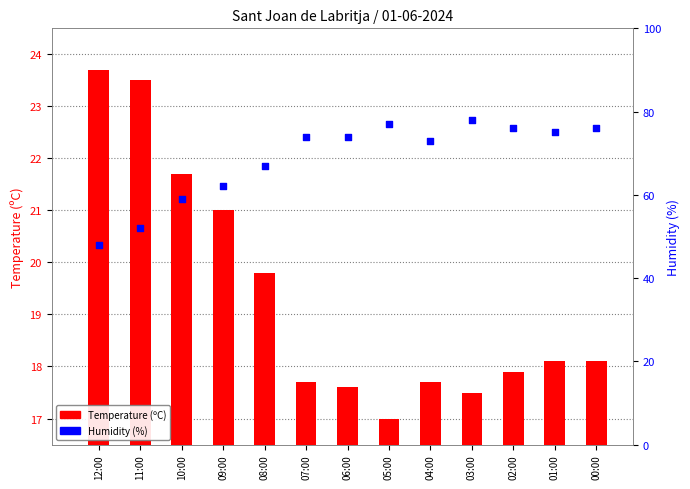

Which series reaches the minimum Y coordinate?

Temperature (C)